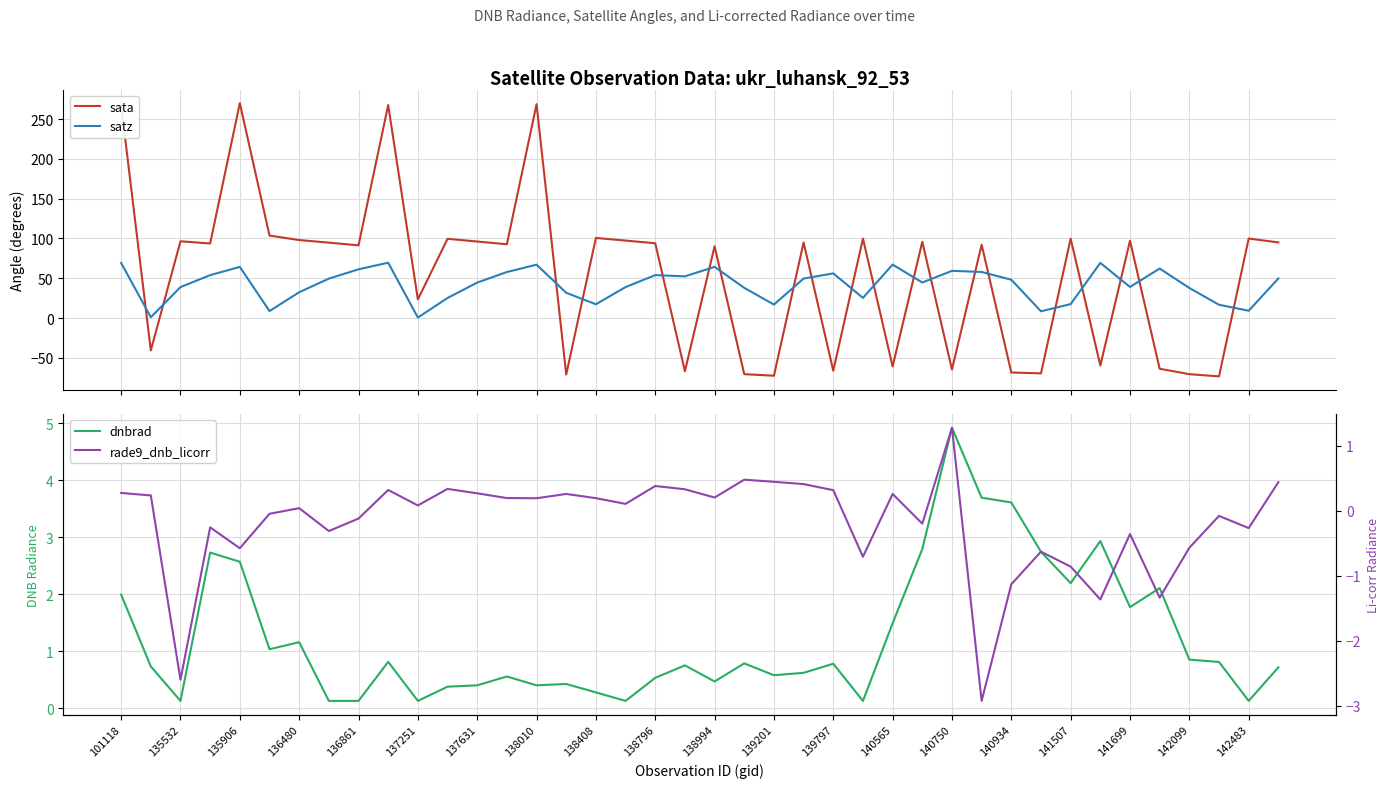

What is the sum of all sata values?

2203.7